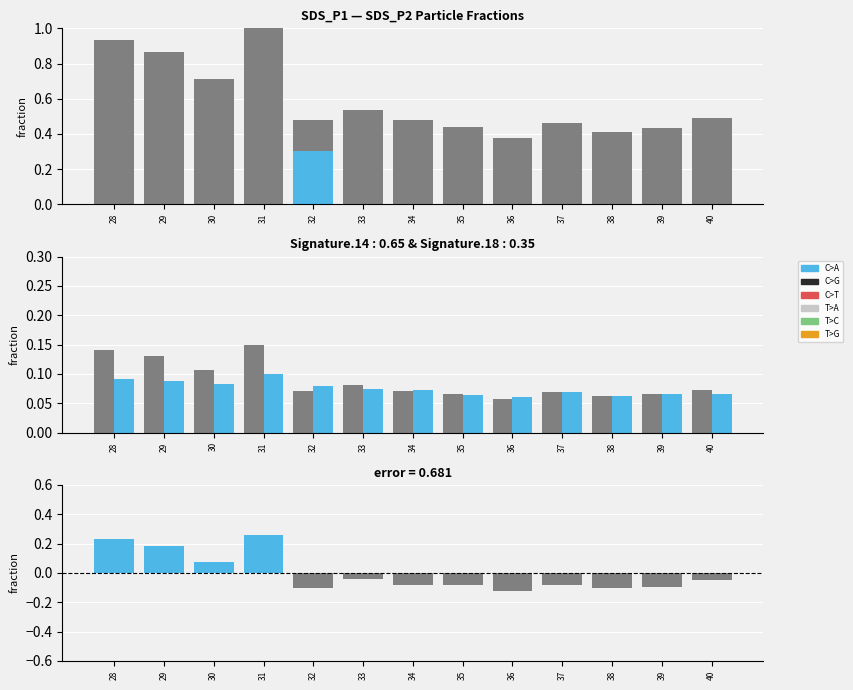

Reading left to right, list all the values displayed in this chart.

SDS_P1: 0.1	0.1	0.1	0.1	0.1	0.1	0.1	0.1	0.1	0.1	0.1	0.1	0.1
SDS_P2: 0.1	0.1	0.1	0.1	0.1	0.1	0.1	0.1	0.1	0.1	0.1	0.1	0.1
Residual: 0.2	0.2	0.1	0.3	-0.1	-0.0	-0.1	-0.1	-0.1	-0.1	-0.1	-0.1	-0.0